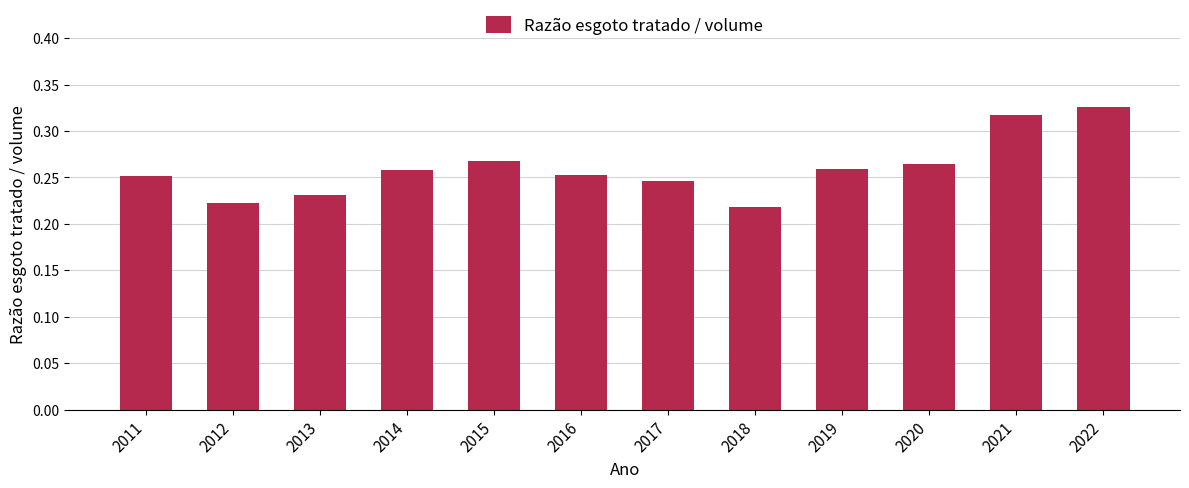

The chart shows a value of 0.1 at 2012. True or false?

False